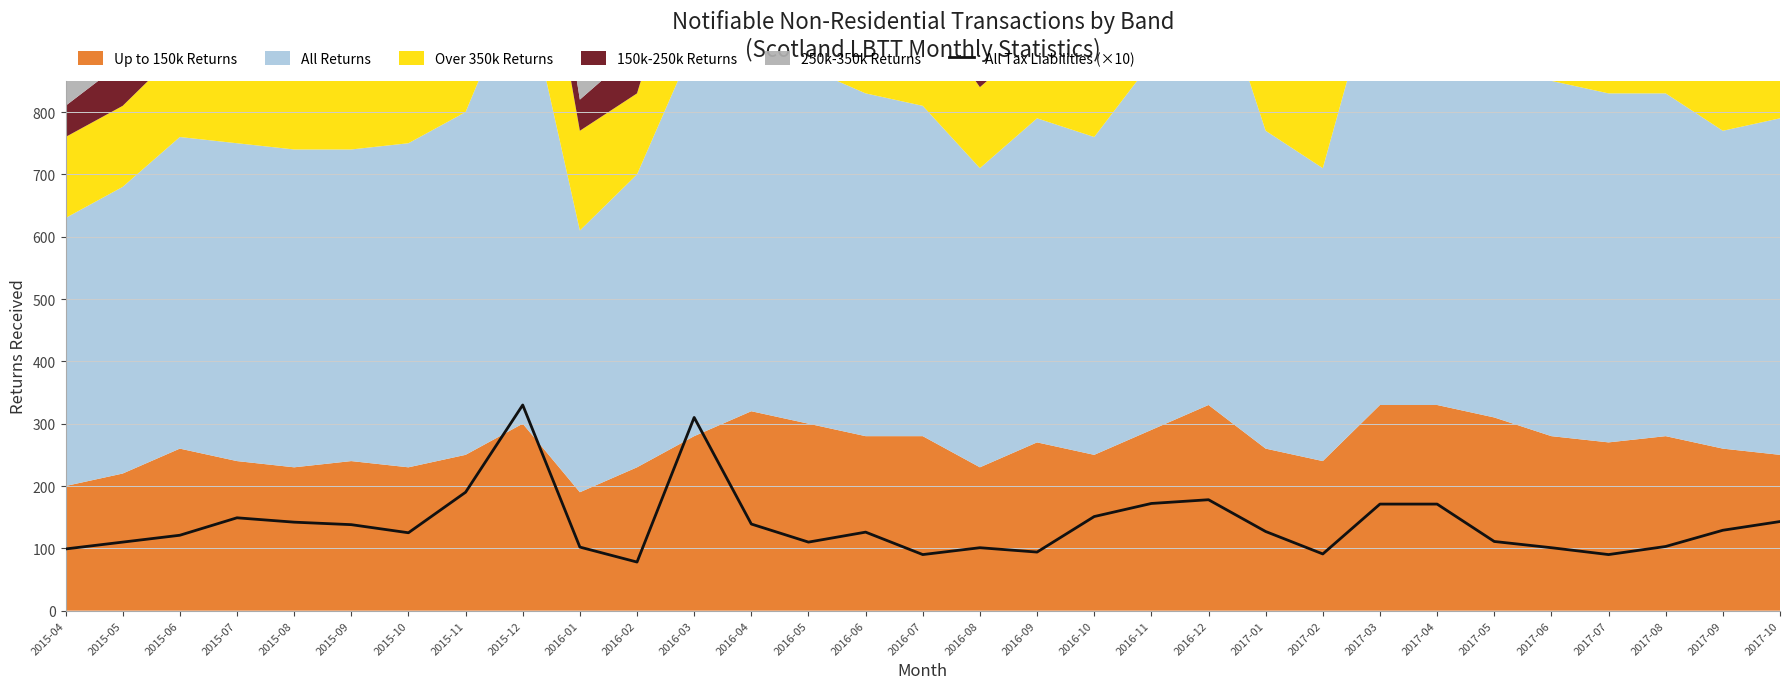

What is the average value?

138